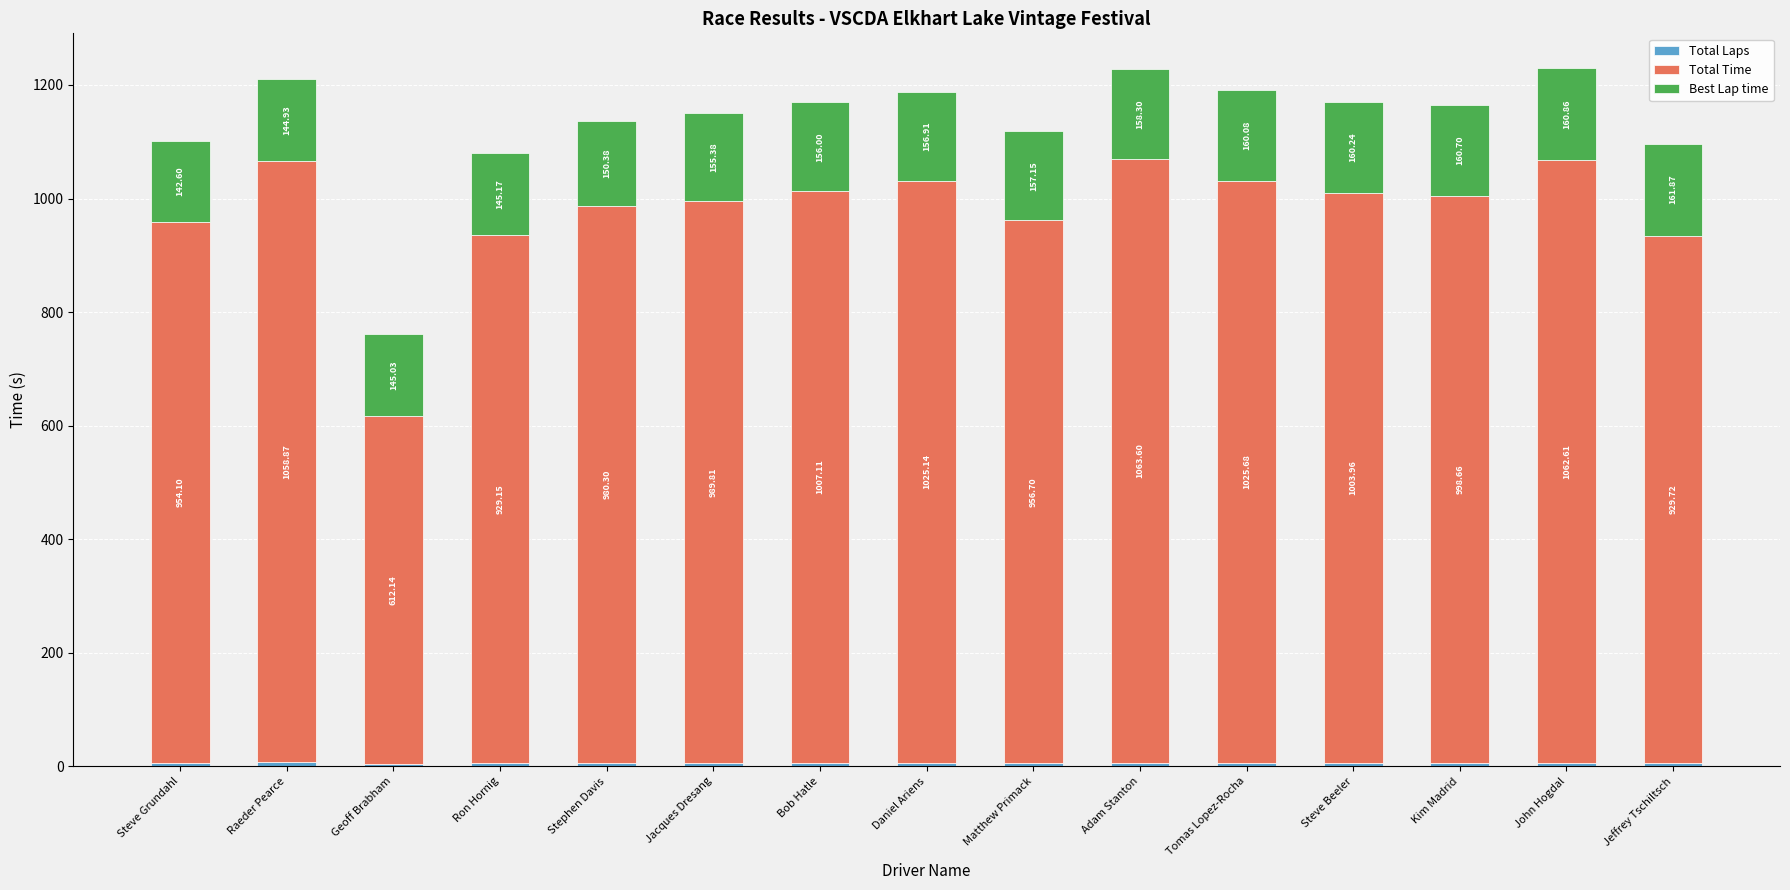

At which category is the sum across all series the highest?

John Hogdal